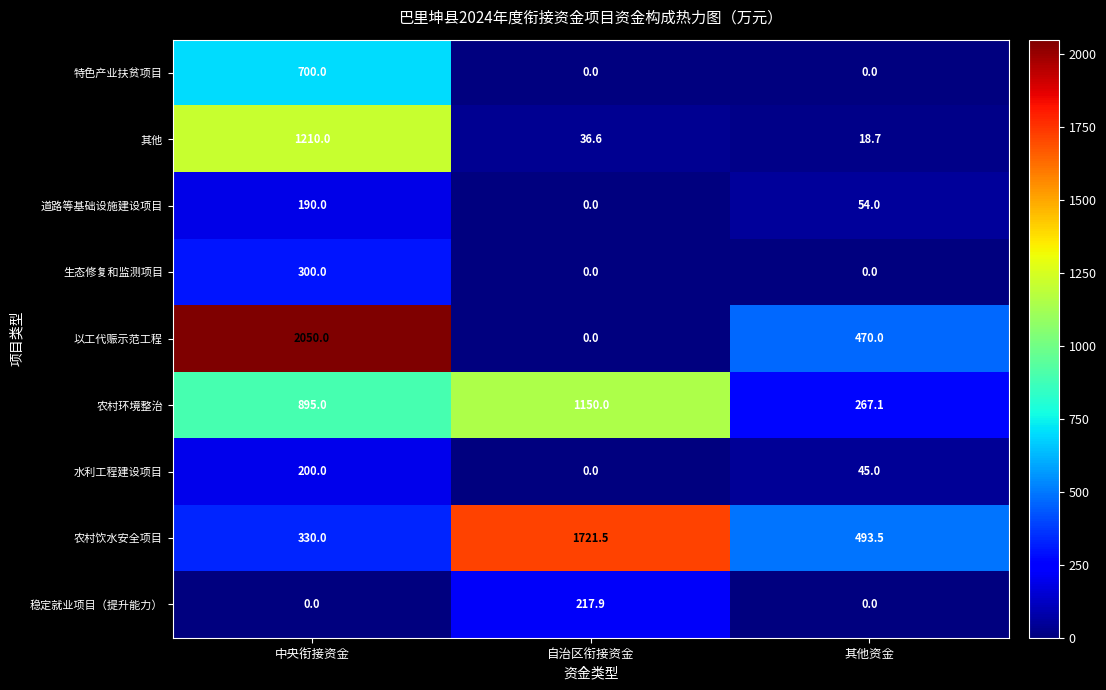

What is the total value across all series at 其他资金?

1348.3